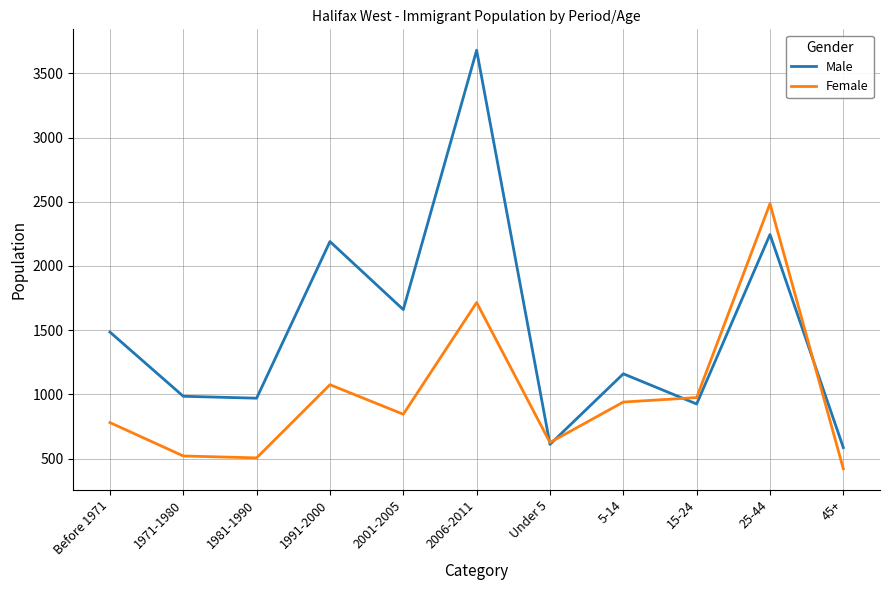

What is the difference between the maximum and minimum values in the Female series?

2065